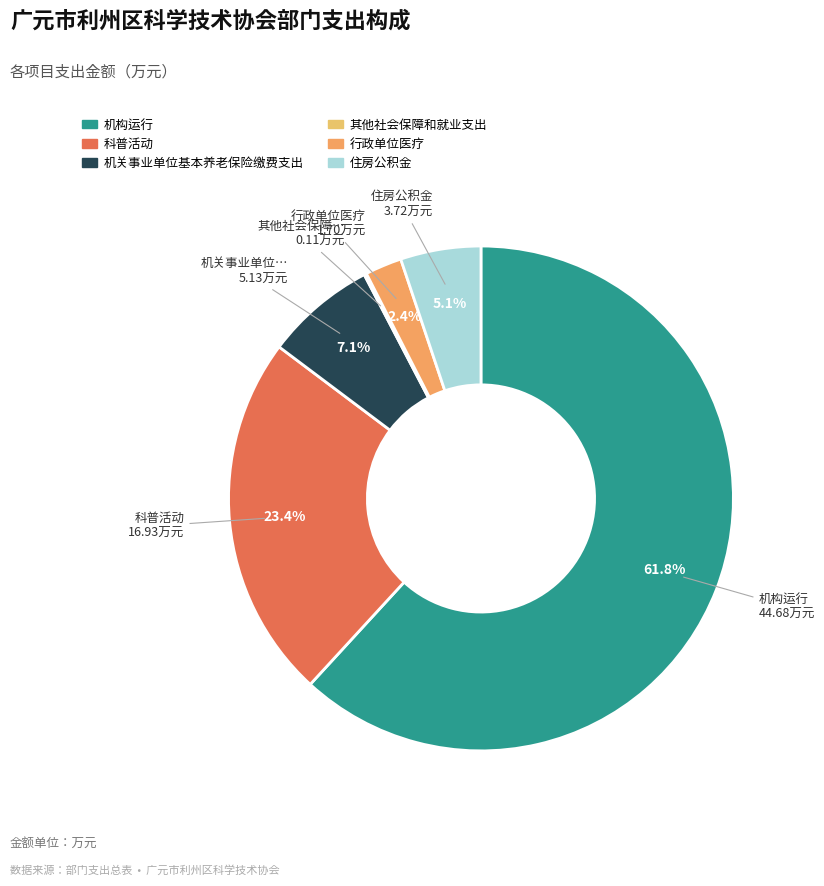

Which category has the smallest portion of the pie?

其他社会保障和就业支出